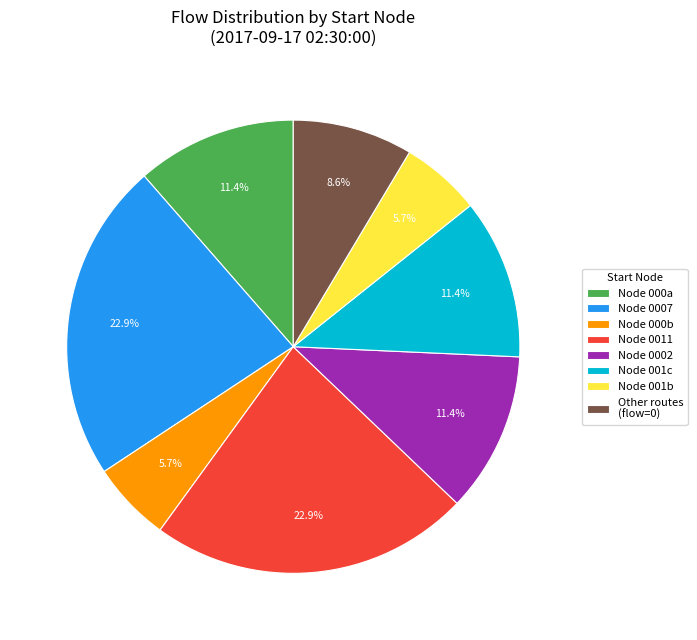

Is there a majority slice in this chart?

No